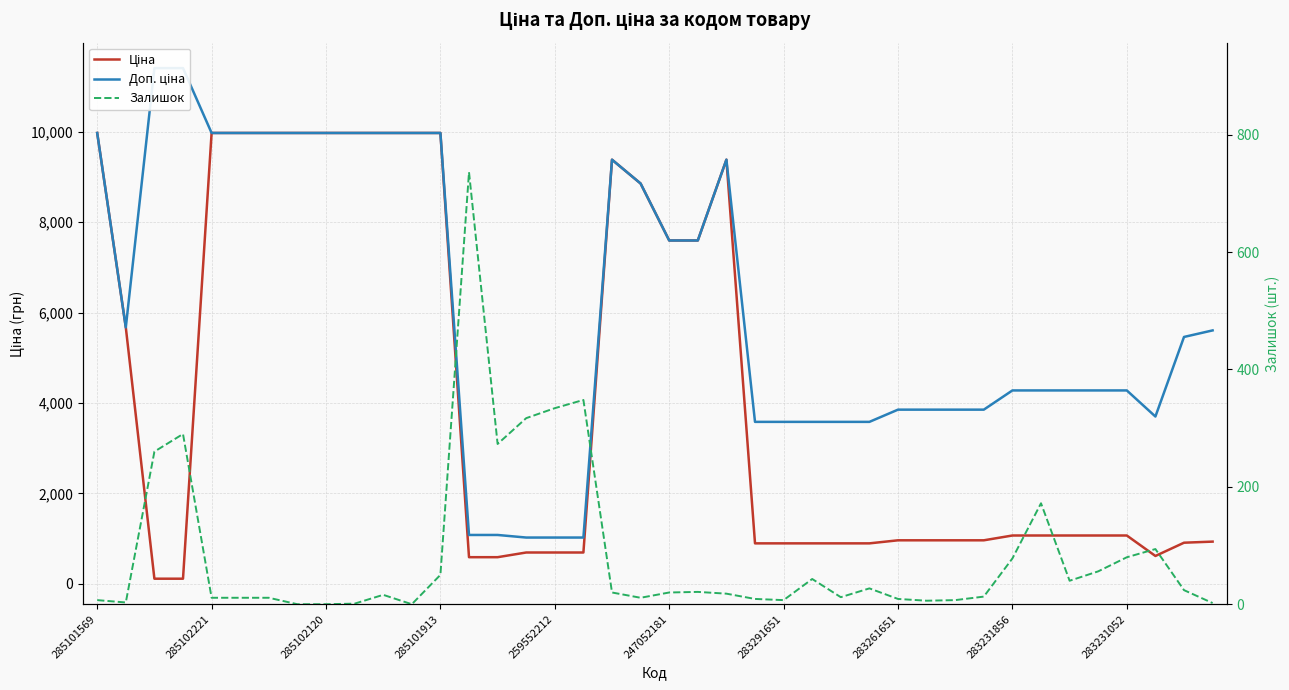

The Ціна series shows 1186.6 at 17. True or false?

False